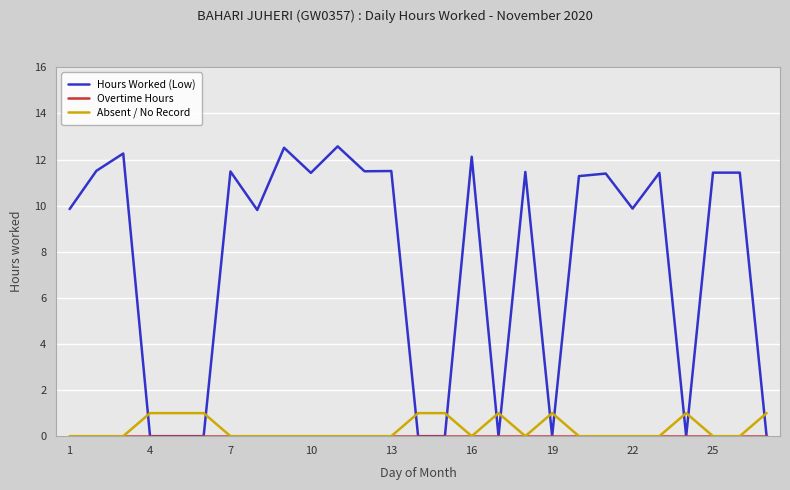

Which series has the largest range (max minus min)?

Hours Worked (Low)